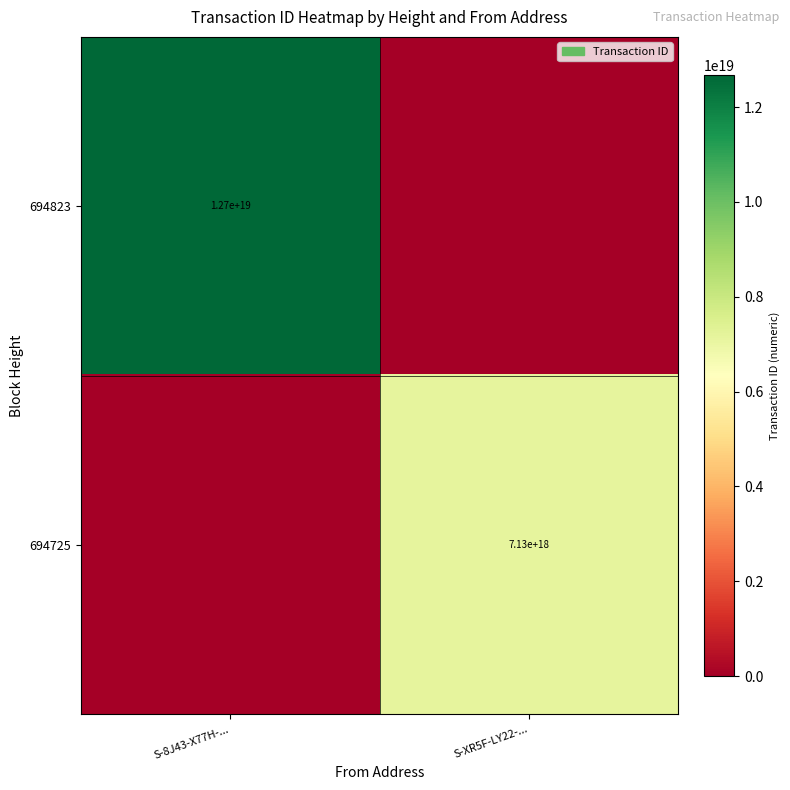

The 694823 series shows 12700000000000000000 at S-8J43-X77H-.... True or false?

True